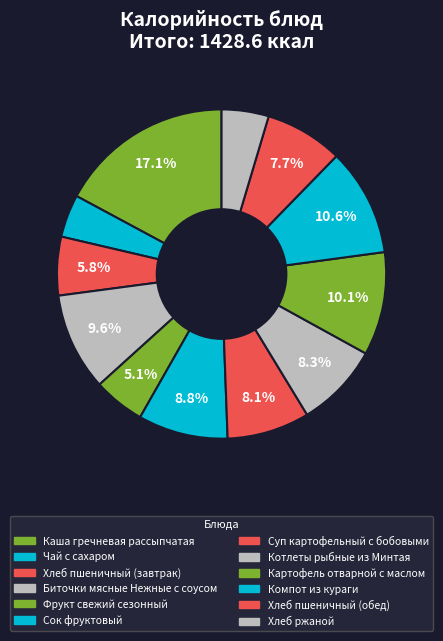

How many slices are in this pie chart?

12